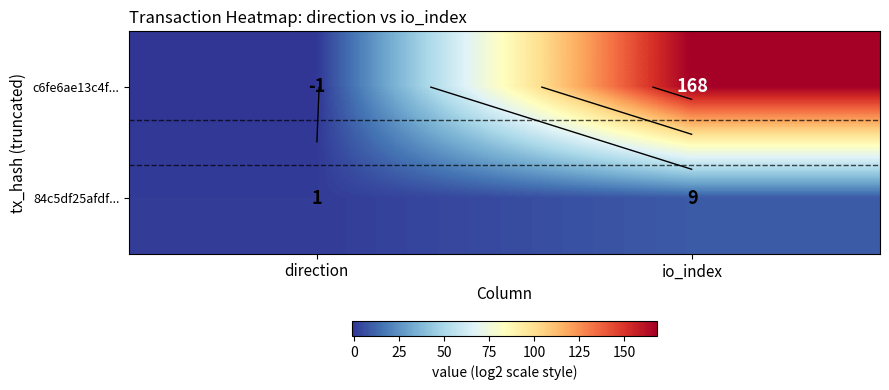

List the series in order of their peak value, lowest first.

84c5df25afdf..., c6fe6ae13c4f...